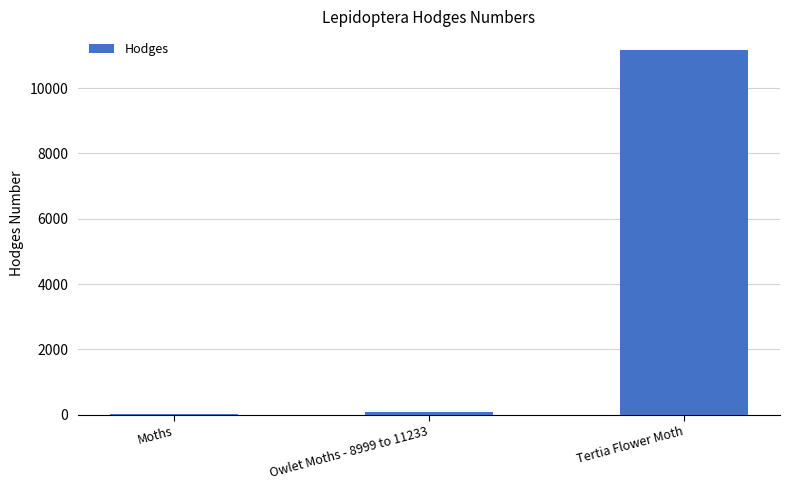

Reading left to right, extract all data points from this chart.

29.0	93.5	11179.0